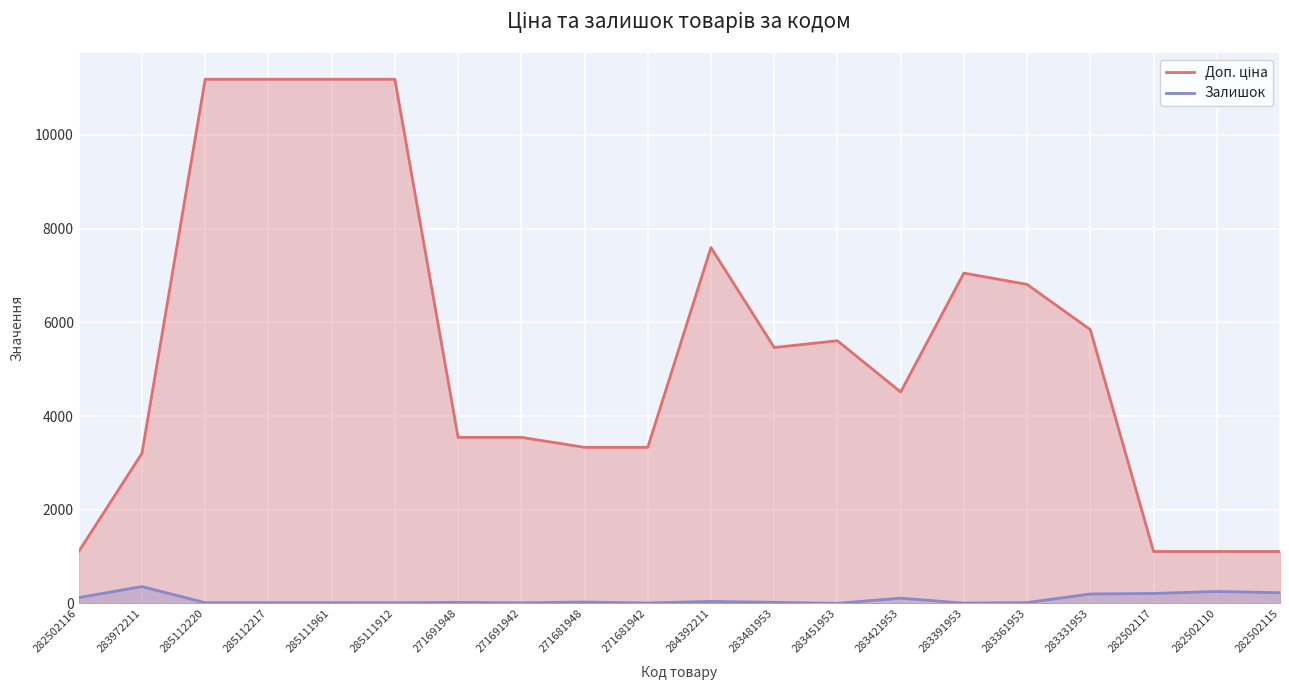

What is the value of the Залишок point at the 18th from the left?

214.0